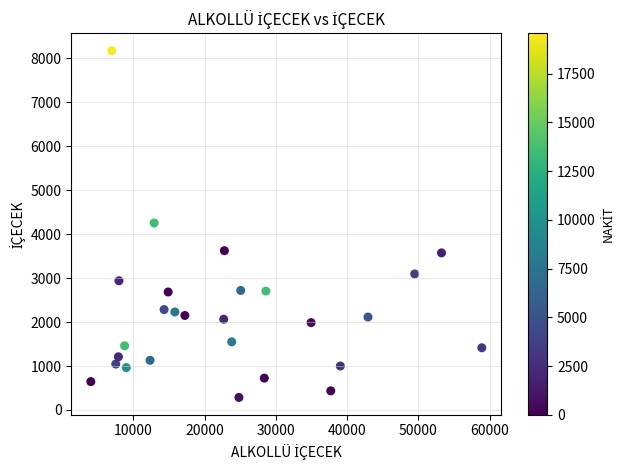

What is the range of X values (max minus min)?

54860.0